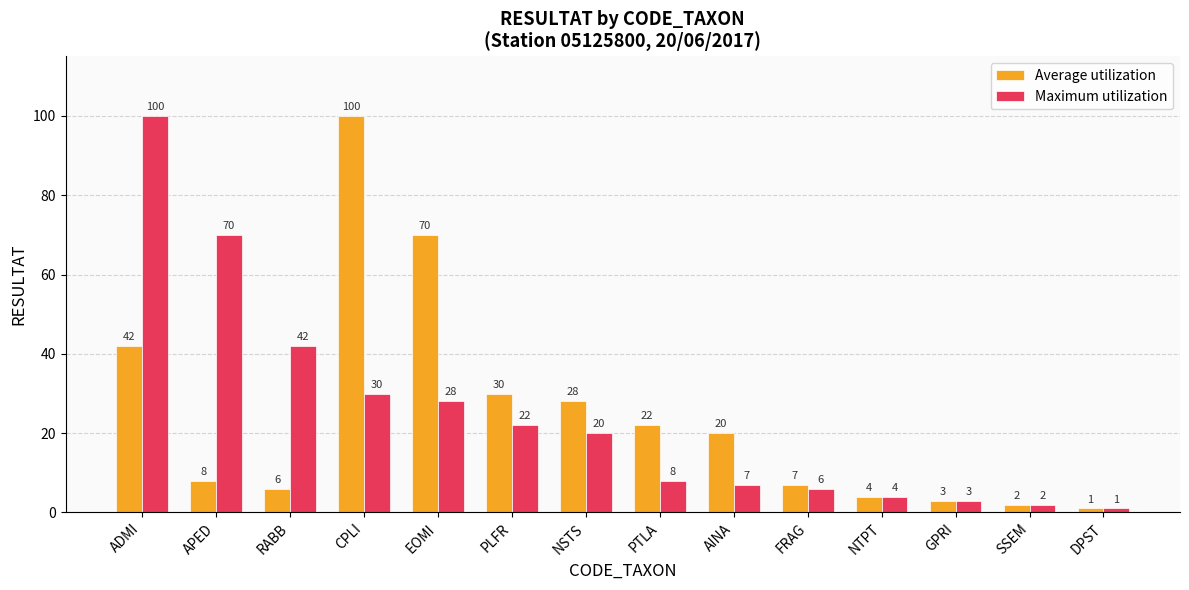

What value does the Average utilization series have at APED?

8